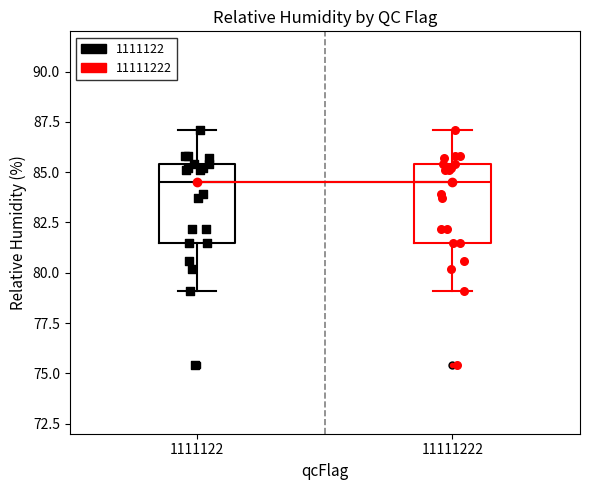

Reading left to right, transcribe this box plot: for each box, give where its median line is, the range the box spans, and where its two whiskers end, as read against the y-axis. The values are not printed on the chart, so give them approximately, as read against the axis.

1111122: median 84.5, box 81.5 to 85.5, whiskers 79.0 to 87.0
11111222: median 84.5, box 81.5 to 85.5, whiskers 79.0 to 87.0